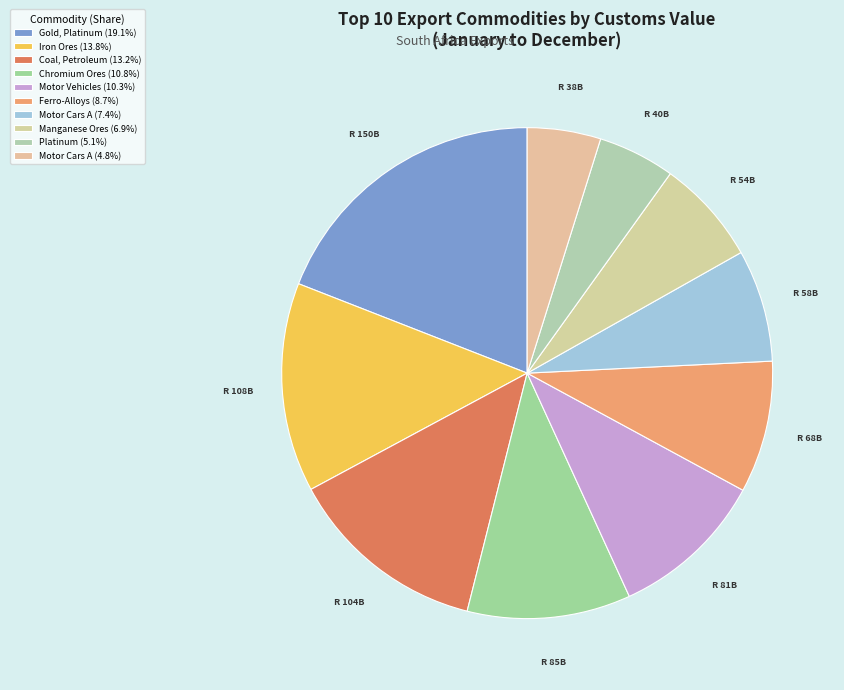

Rank the categories by value from highest to lowest.

Gold, Platinum &
Jewellery (71081300), Iron Ores &
Concentrates, Coal, Petroleum &
Electricity, Chromium Ores &
Concentrates, Motor Vehicles
(87042181), Ferro-Alloys, Motor Cars A
(87032390), Manganese Ores &
Concentrates, Platinum
(71101900), Motor Cars A
(87032190)